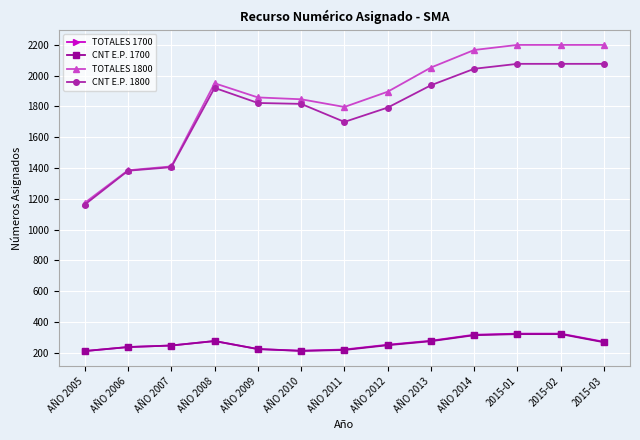

The CNT E.P. 1800 series shows 1699 at AÑO 2011. True or false?

True